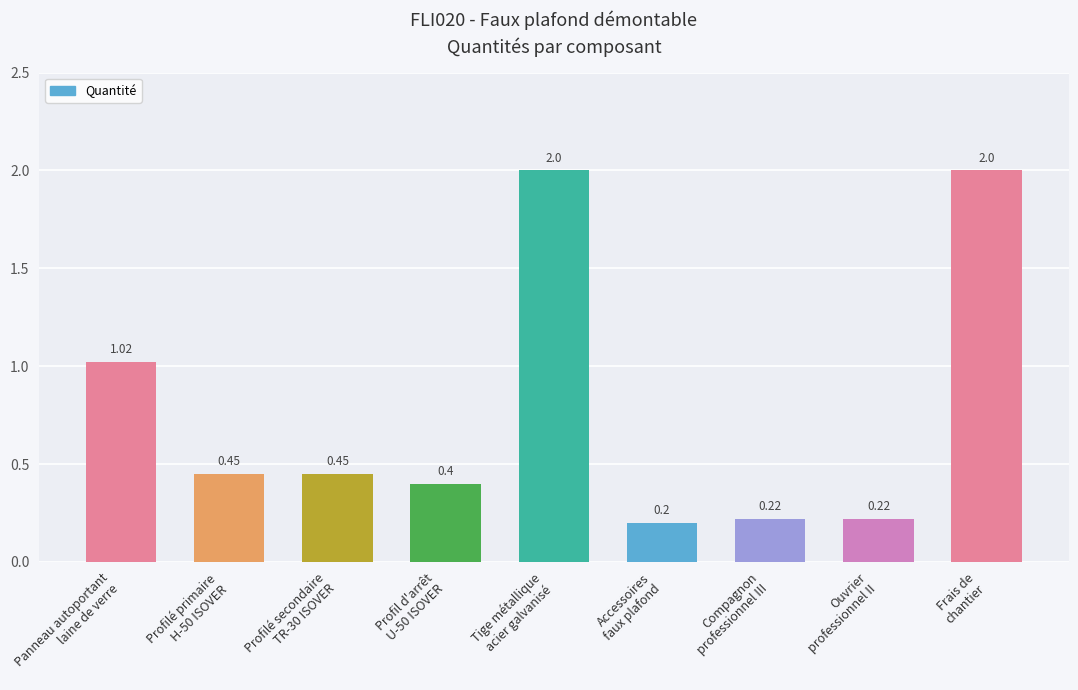

How many bars are there in total?

9